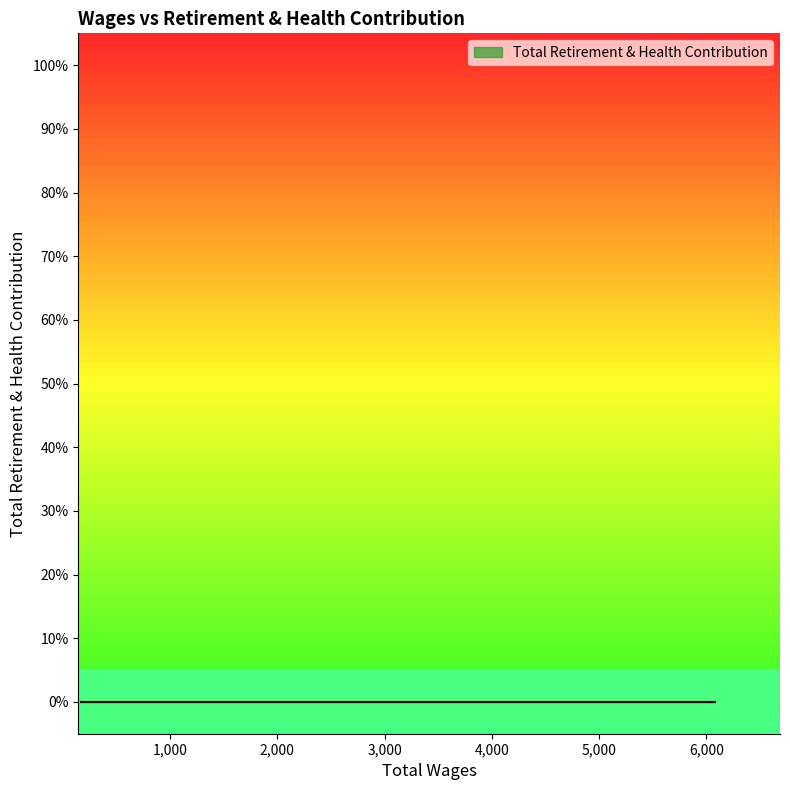

List the labels in order of Total Wages value, largest first.

6080, 4900, 2077, 1090, 1020, 459, 369, 170